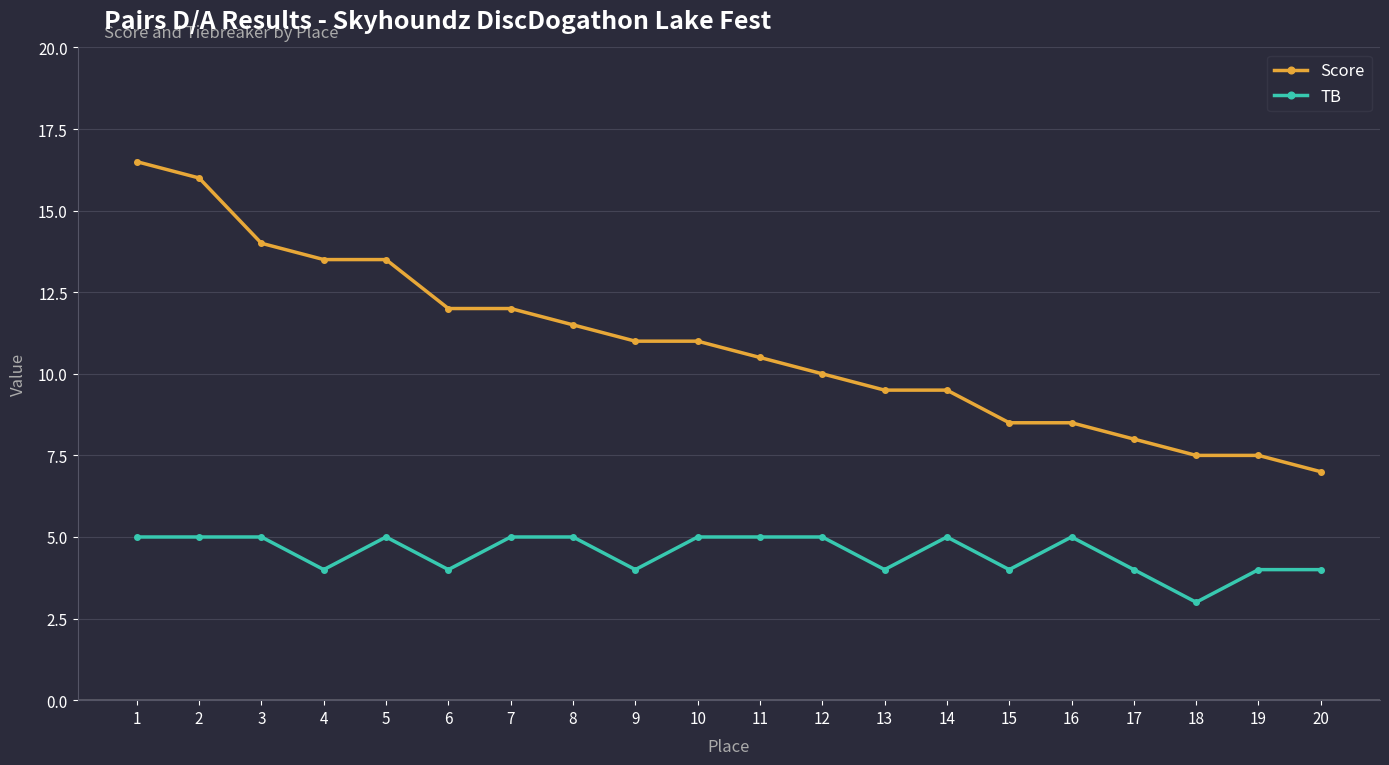

What is the maximum value shown in the chart?

16.5